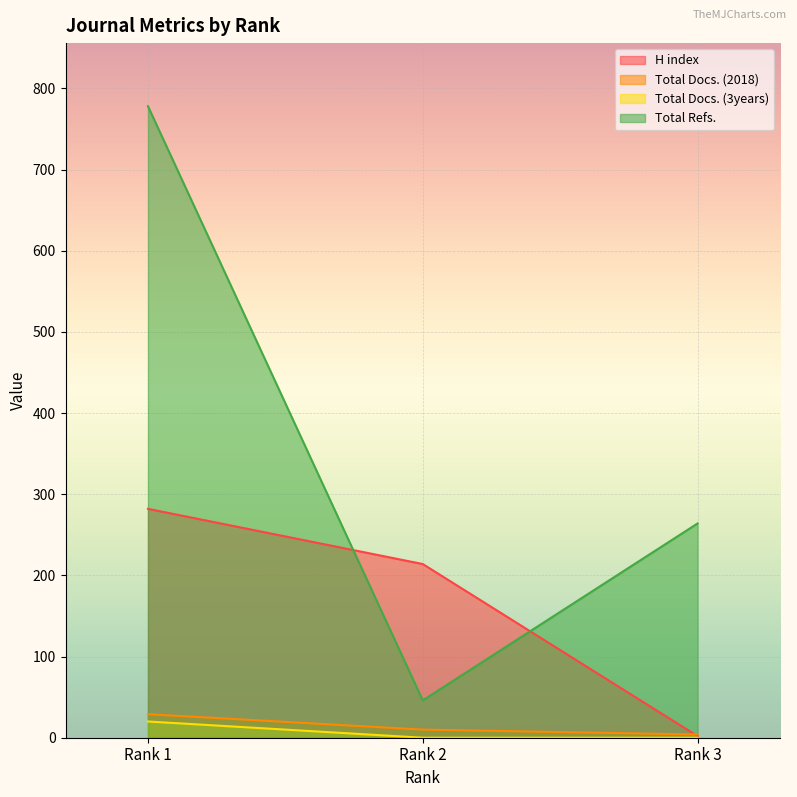

What is the value of the H index point at the 1st from the left?

282